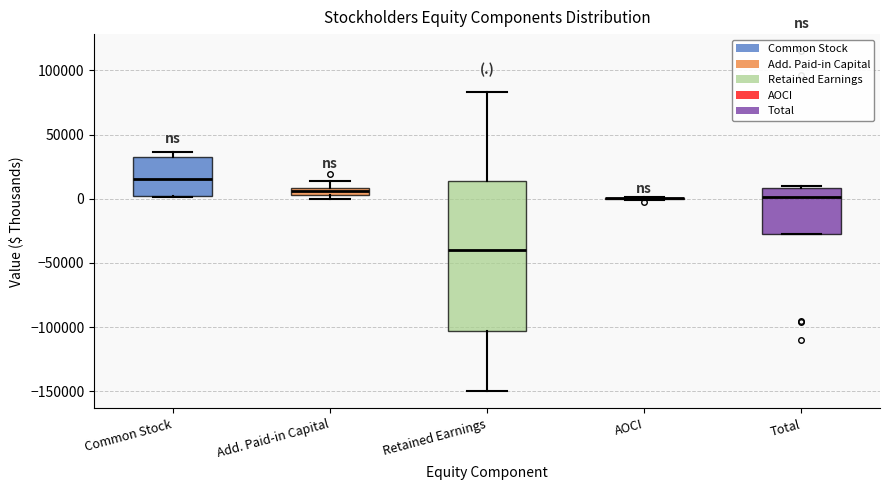

Where does the median line of the box for Retained Earnings sit on the y-axis? The values are not printed on the chart, so give them approximately, as read against the axis.

-40000